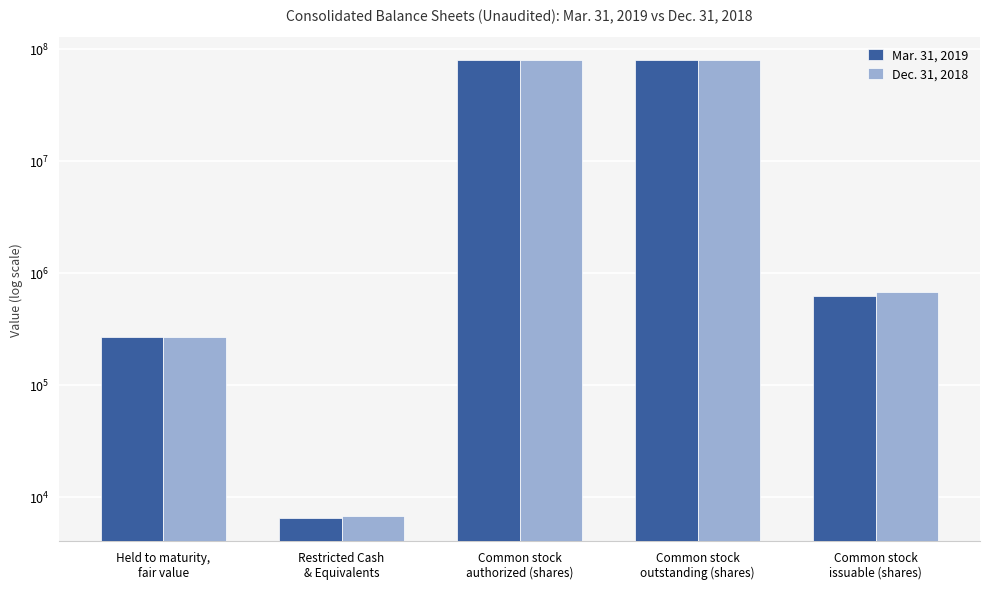

At how many categories does at least one series exceed 30679394?

2